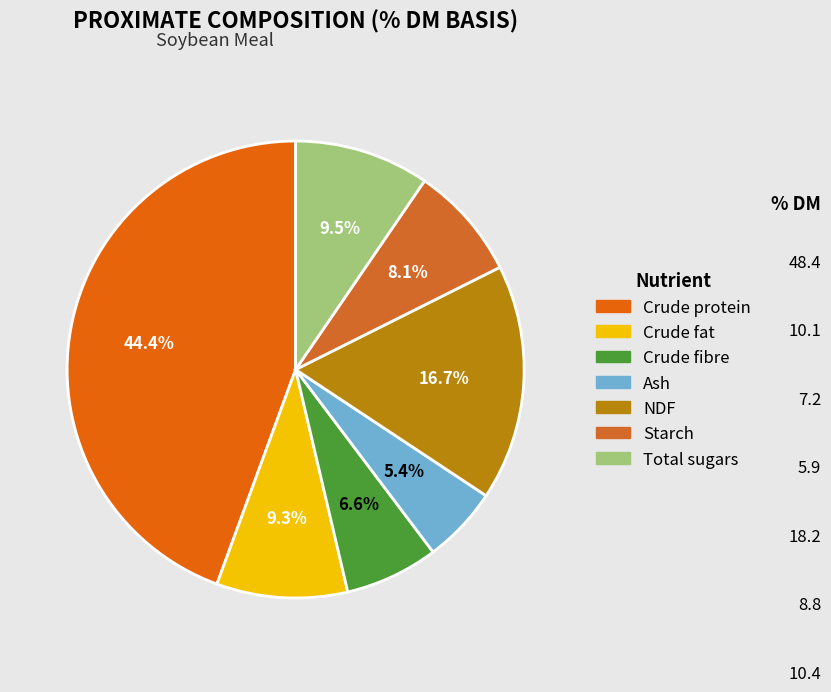

To the nearest percent, what portion does Crude fibre represent?

7%